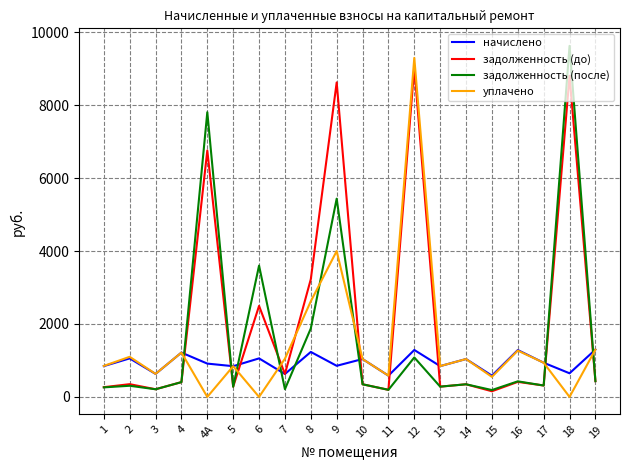

Between 15 and 18, which series saw the biggest shift?

задолженность (после)